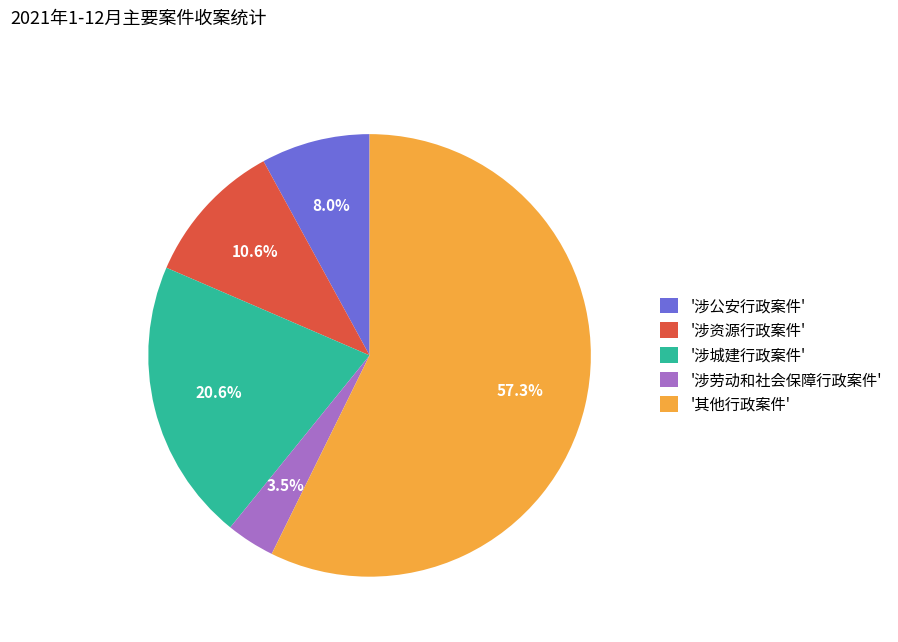

Which has a higher value, '涉城建行政案件' or '涉劳动和社会保障行政案件'?

'涉城建行政案件'